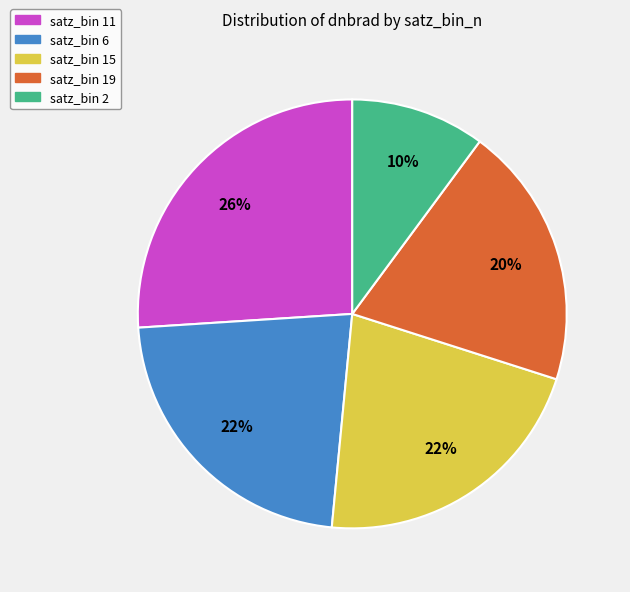

Is there a majority slice in this chart?

No